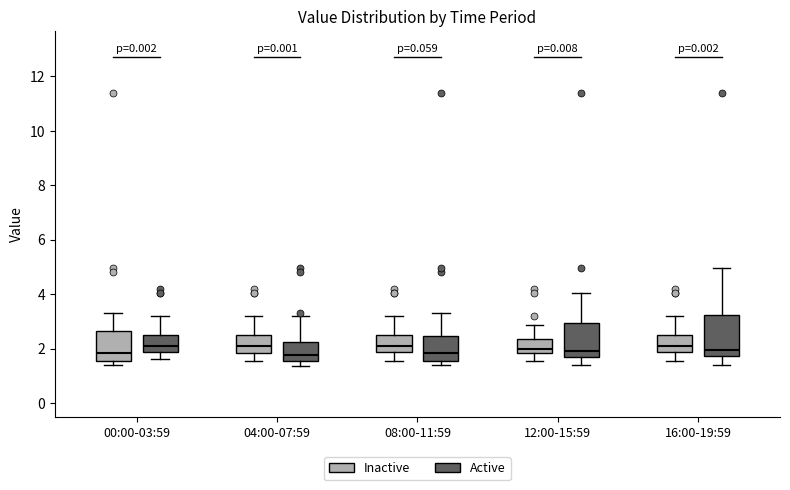

Reading left to right, read every box against the y-axis: the position of its median line, the range the box covers, and the ends of its whiskers. The values are not printed on the chart, so give them approximately, as read against the axis.

00:00-03:59 (Inactive): median 1.8, box 1.6 to 2.6, whiskers 1.4 to 3.4
00:00-03:59 (Active): median 2.0, box 1.8 to 2.6, whiskers 1.6 to 3.2
04:00-07:59 (Inactive): median 2.0, box 1.8 to 2.6, whiskers 1.6 to 3.2
04:00-07:59 (Active): median 1.8, box 1.6 to 2.2, whiskers 1.4 to 3.2
08:00-11:59 (Inactive): median 2.0, box 1.8 to 2.6, whiskers 1.6 to 3.2
08:00-11:59 (Active): median 1.8, box 1.6 to 2.4, whiskers 1.4 to 3.4
12:00-15:59 (Inactive): median 2.0, box 1.8 to 2.4, whiskers 1.6 to 2.8
12:00-15:59 (Active): median 2.0, box 1.6 to 3.0, whiskers 1.4 to 4.0
16:00-19:59 (Inactive): median 2.0, box 1.8 to 2.6, whiskers 1.6 to 3.2
16:00-19:59 (Active): median 2.0, box 1.8 to 3.2, whiskers 1.4 to 5.0